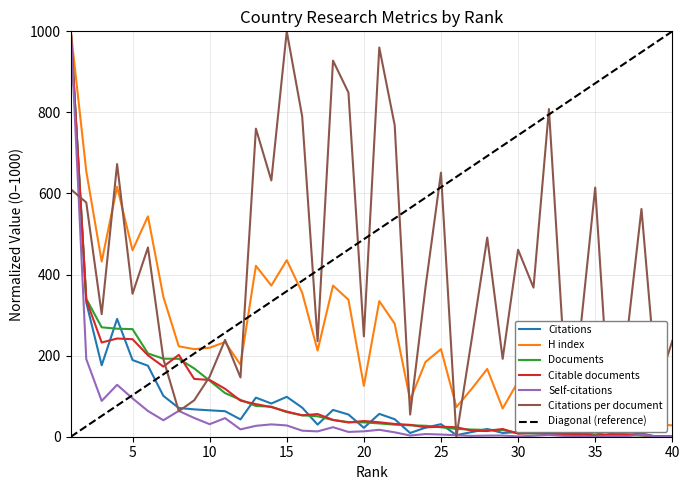

How many categories are shown in the chart?

40